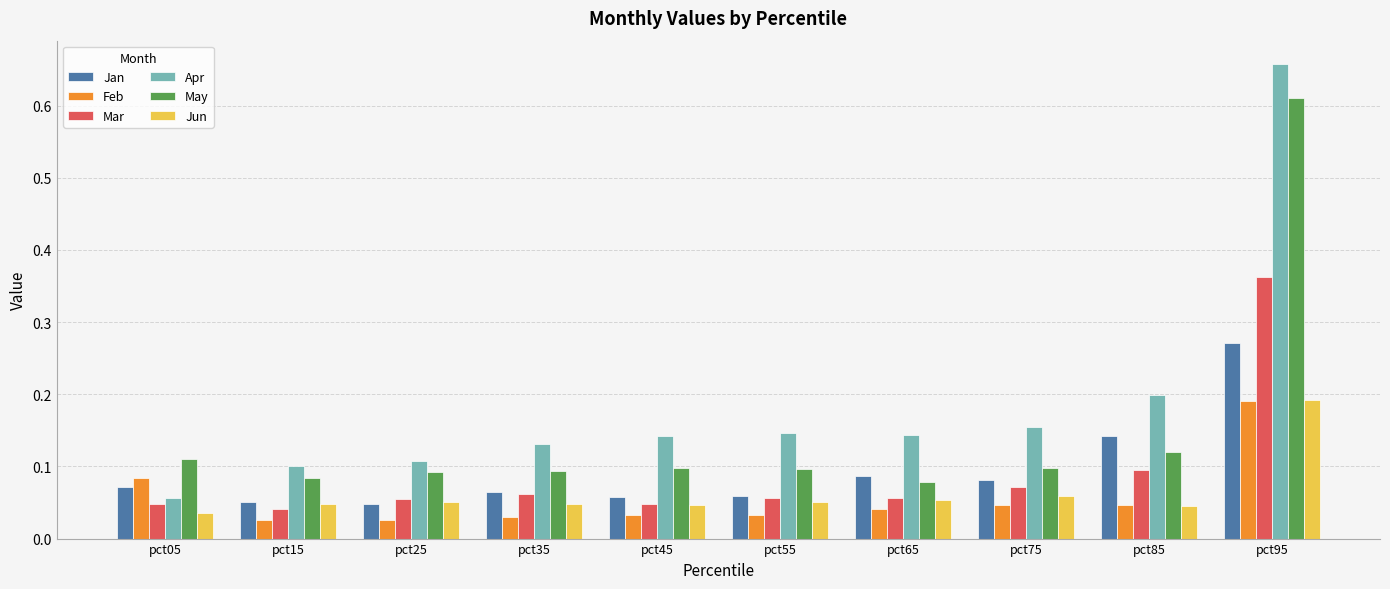

Which series changed the most between pct35 and pct95?

Apr